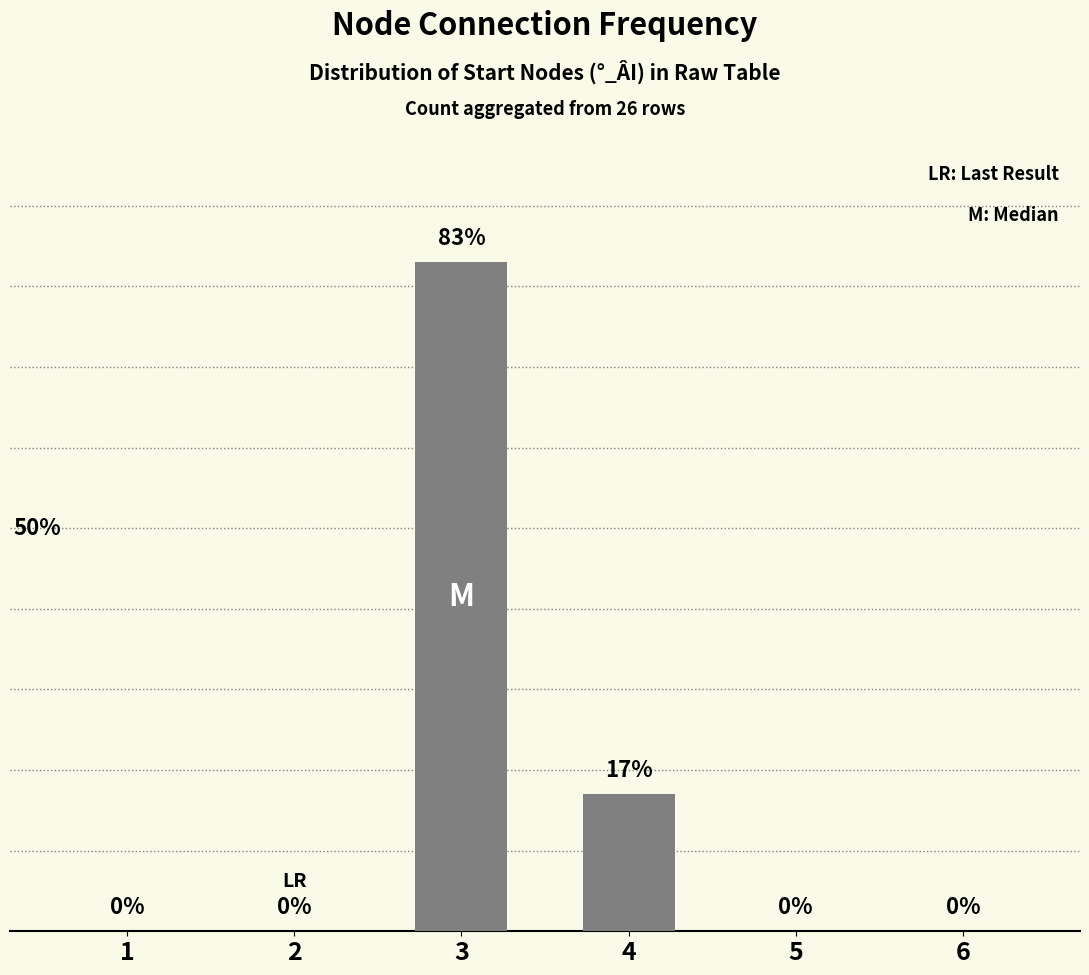

Reading right to left, extract all data points from this chart.

0	0	17	83	0	0